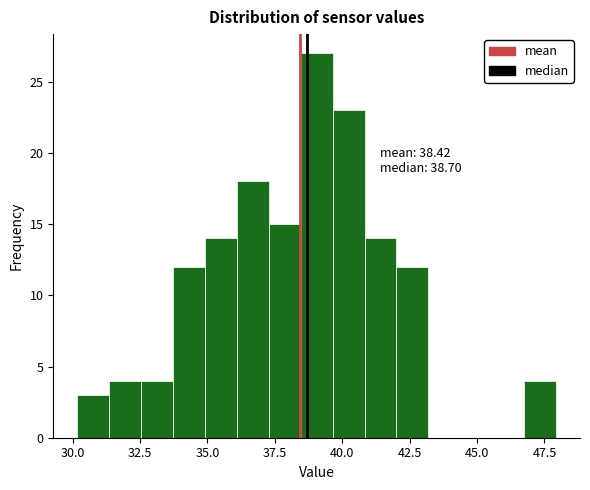

Read against the x-axis, roughly where is the centre of the tallest bar?

39.0